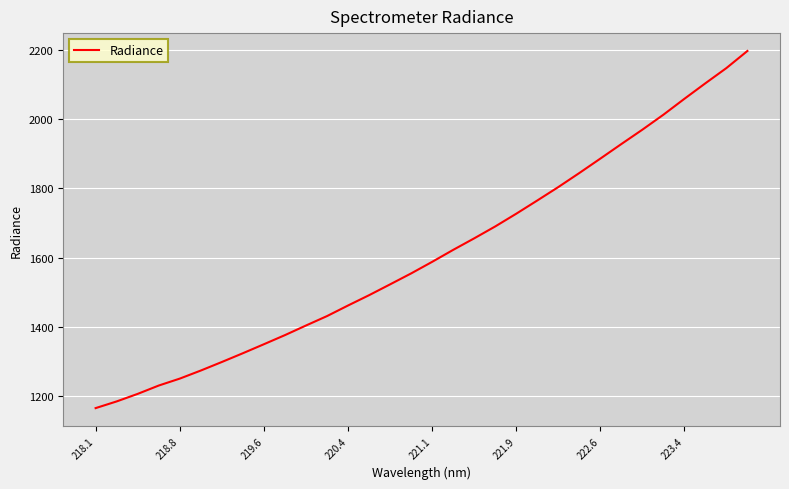

How many lines are shown in the chart?

1